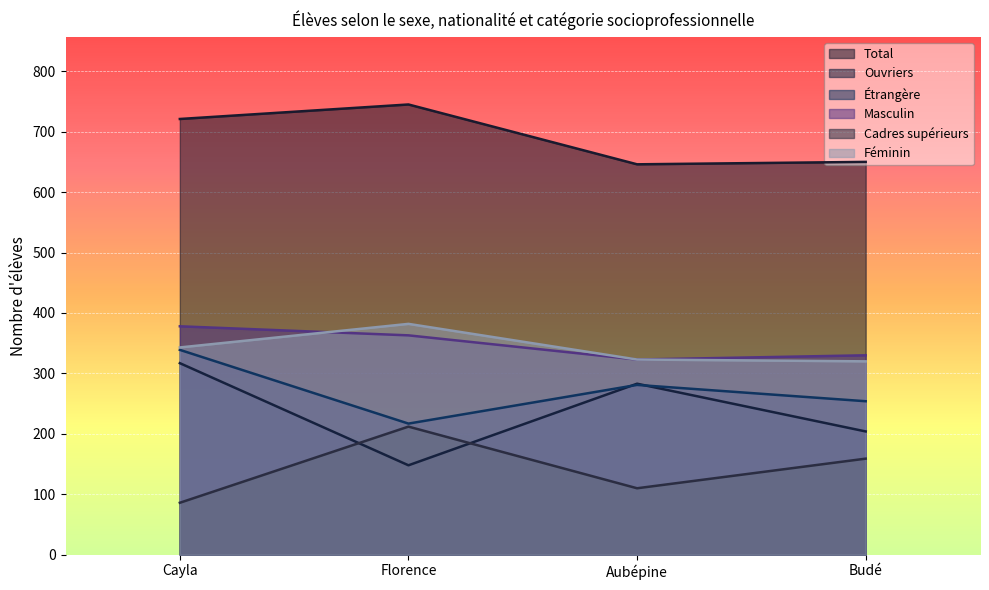

What is the average value of the Féminin series?

342